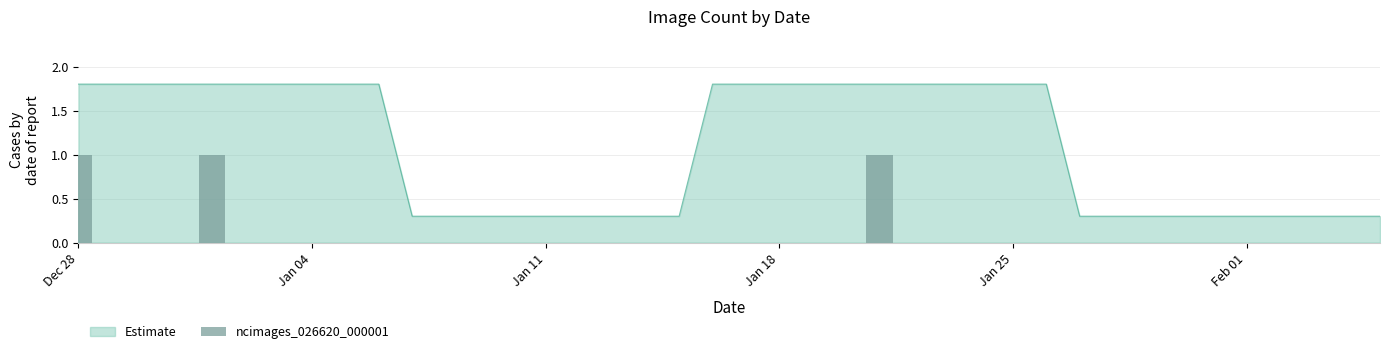

Does the chart contain any negative values?

No